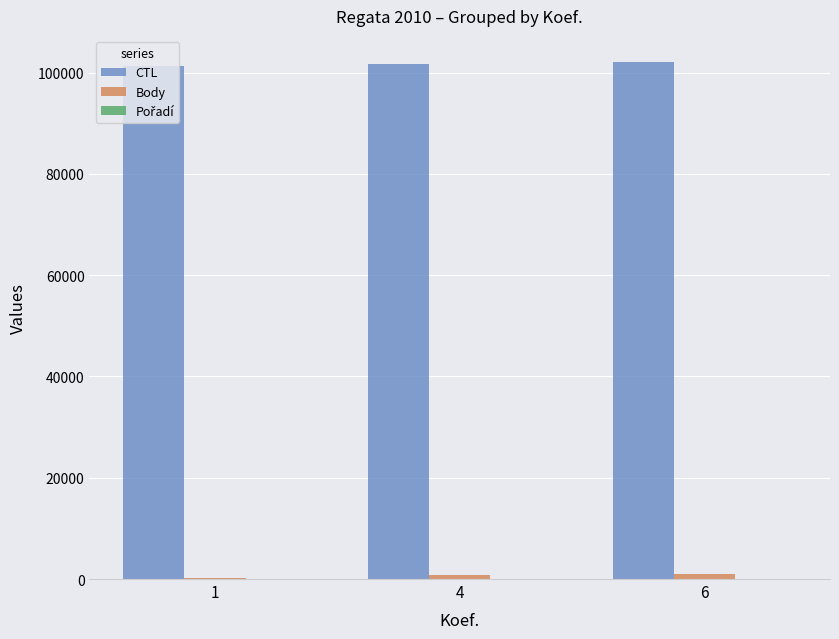

What is the maximum value shown in the chart?

102128.0